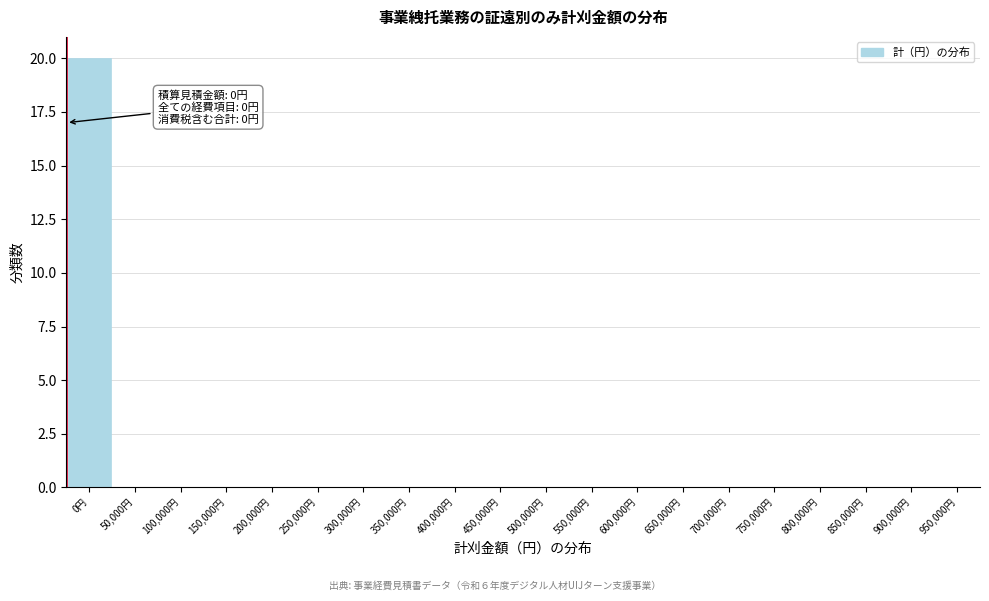

Reading left to right, extract all data points from this chart.

0円=20	50,000円=0	100,000円=0	150,000円=0	200,000円=0	250,000円=0	300,000円=0	350,000円=0	400,000円=0	450,000円=0	500,000円=0	550,000円=0	600,000円=0	650,000円=0	700,000円=0	750,000円=0	800,000円=0	850,000円=0	900,000円=0	950,000円=0